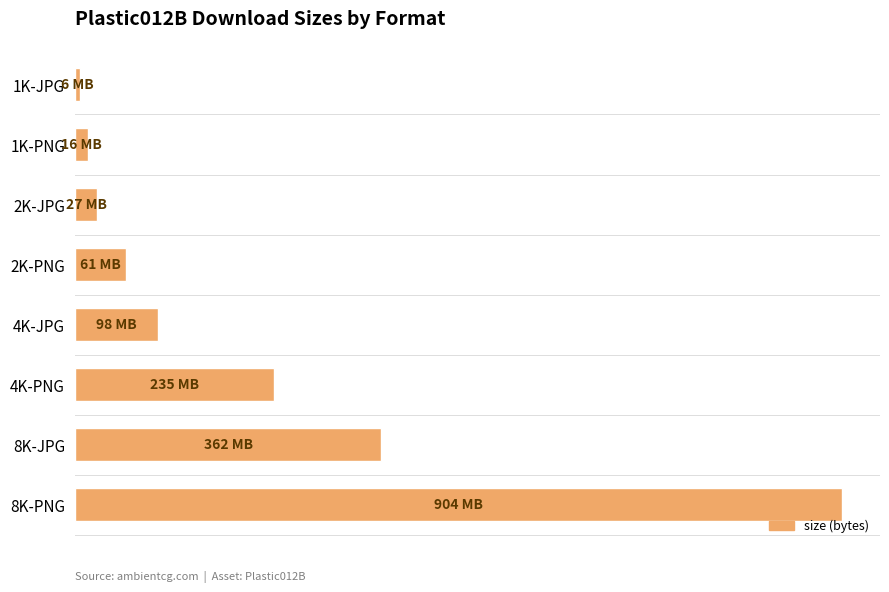

What is the maximum value shown in the chart?

904345769